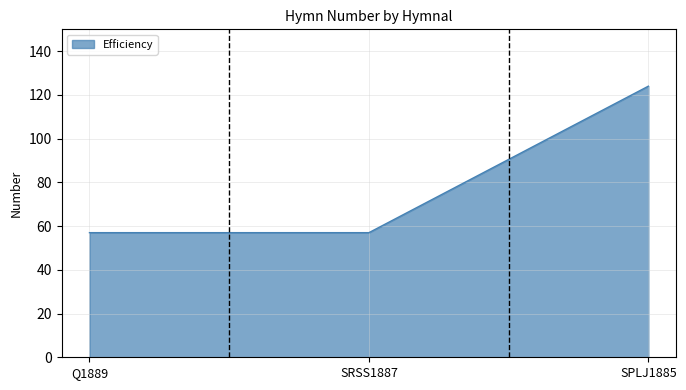

What is the smallest value displayed?

57